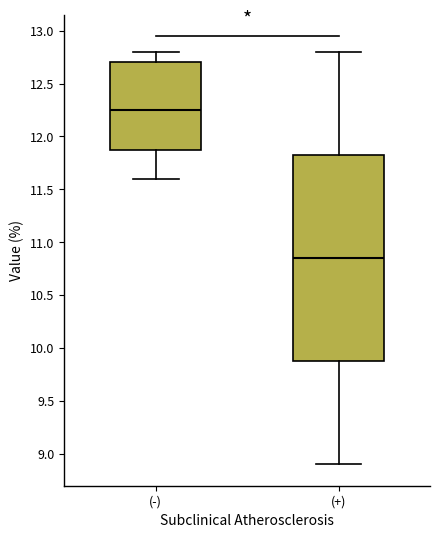

Reading left to right, transcribe this box plot: for each box, give where its median line is, the range the box spans, and where its two whiskers end, as read against the y-axis. The values are not printed on the chart, so give them approximately, as read against the axis.

(-): median 12.25, box 11.90 to 12.70, whiskers 11.60 to 12.80
(+): median 10.85, box 9.90 to 11.85, whiskers 8.90 to 12.80